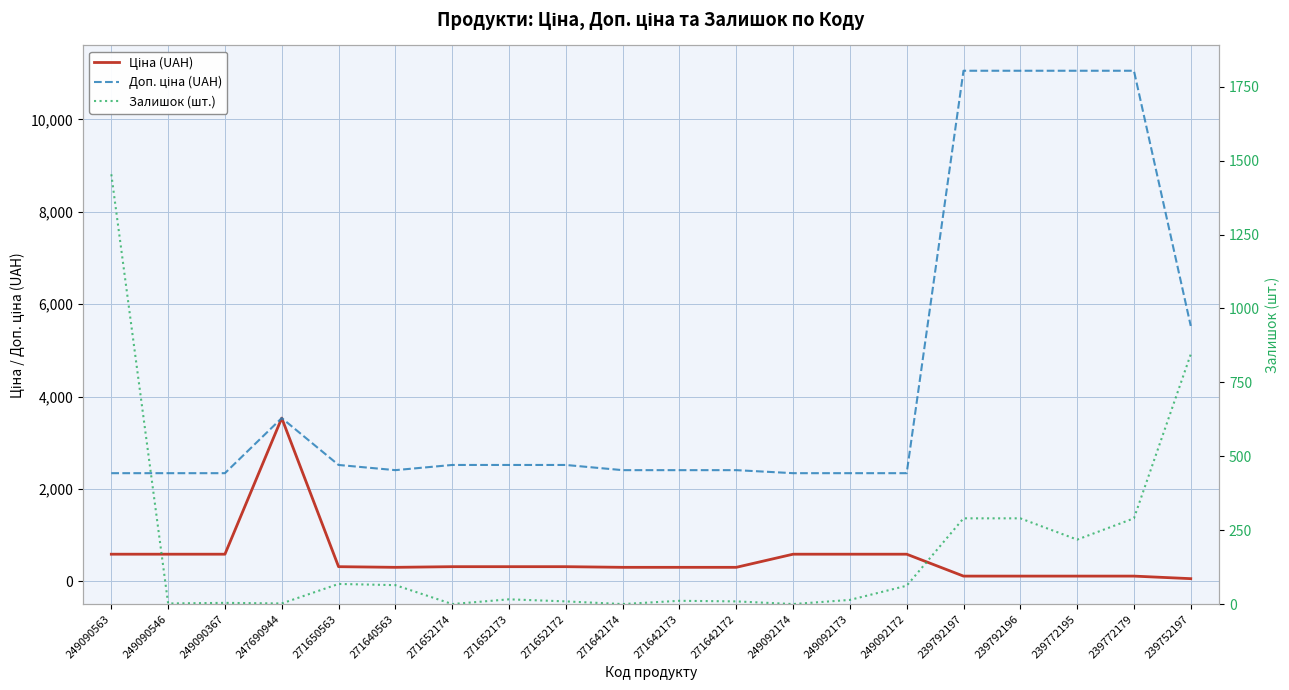

What is the label of the 12th point from the left?

271642172